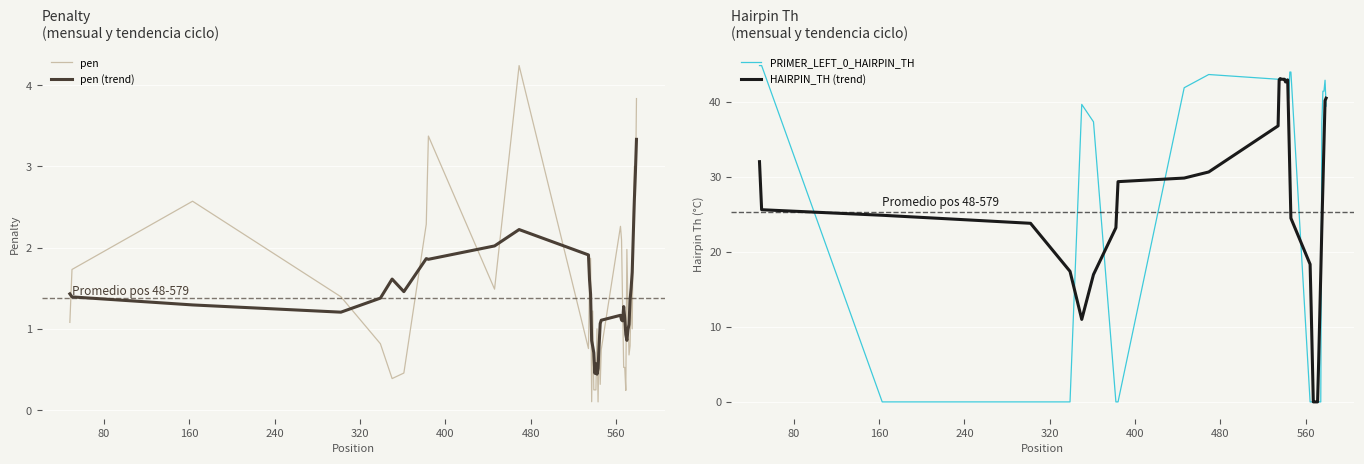

True or false: pen and pen (trend) intersect in this chart.

True